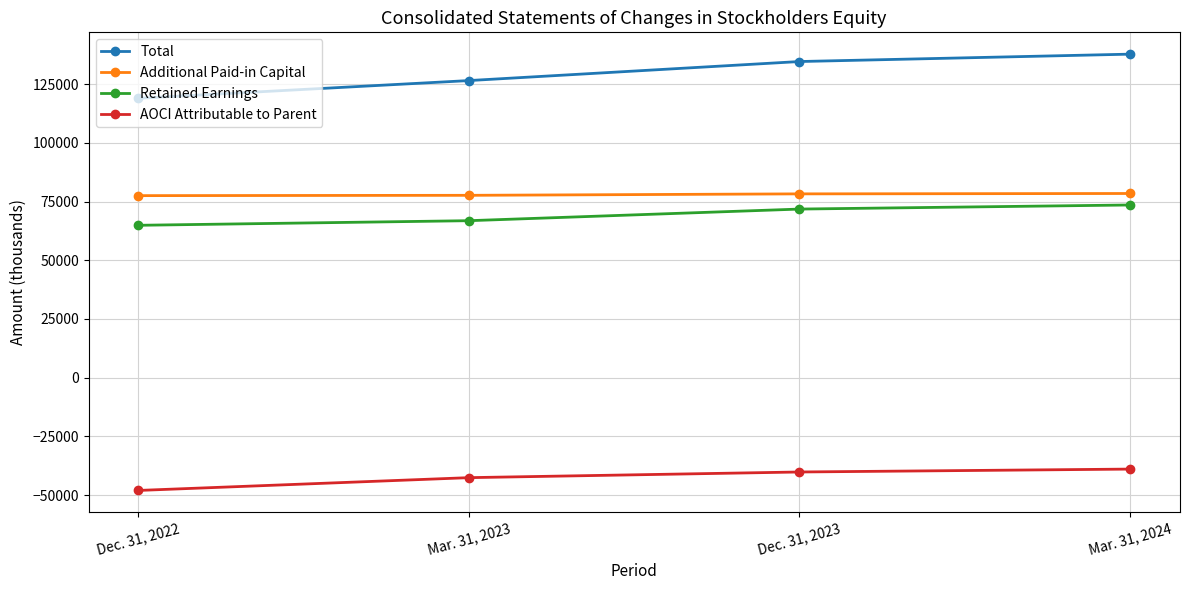

The value of Retained Earnings at Mar. 31, 2023 is 66834. True or false?

True